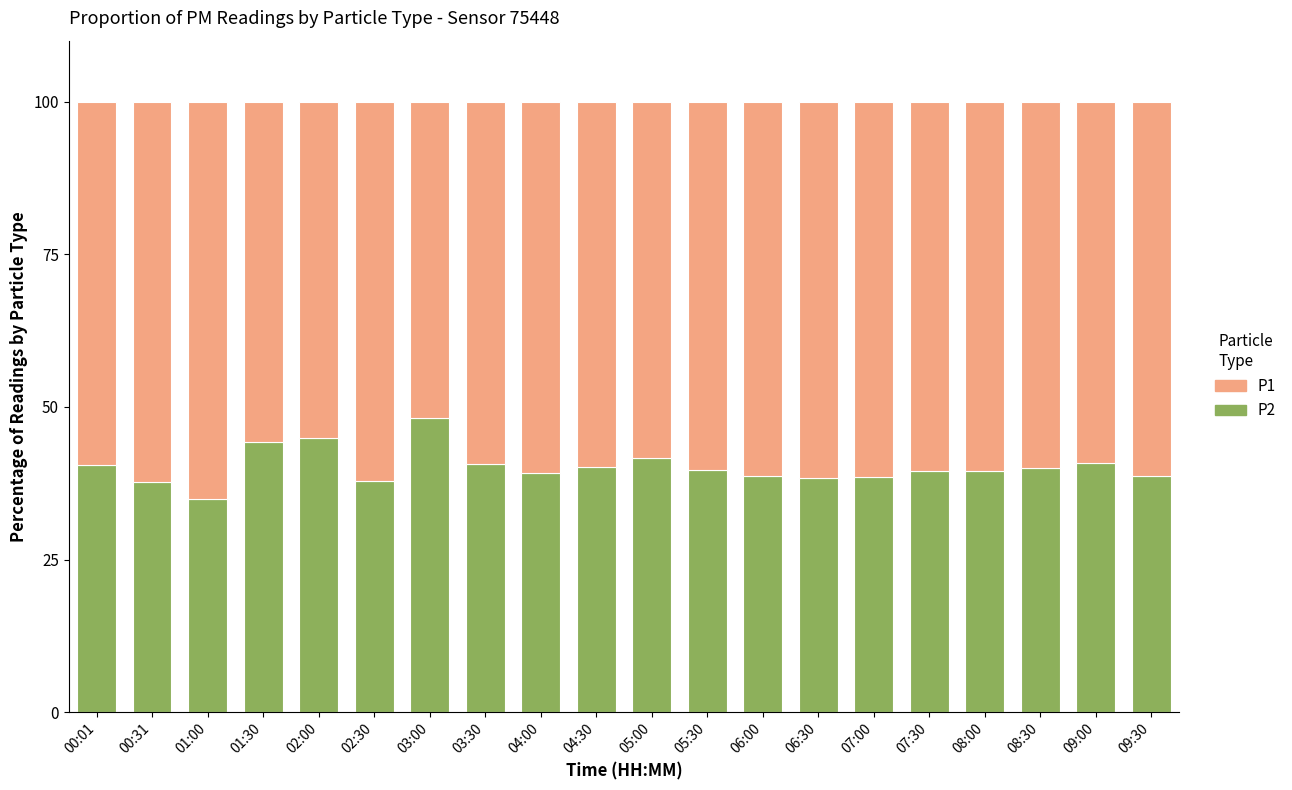

What is the total value across all series at 04:00?

100.0